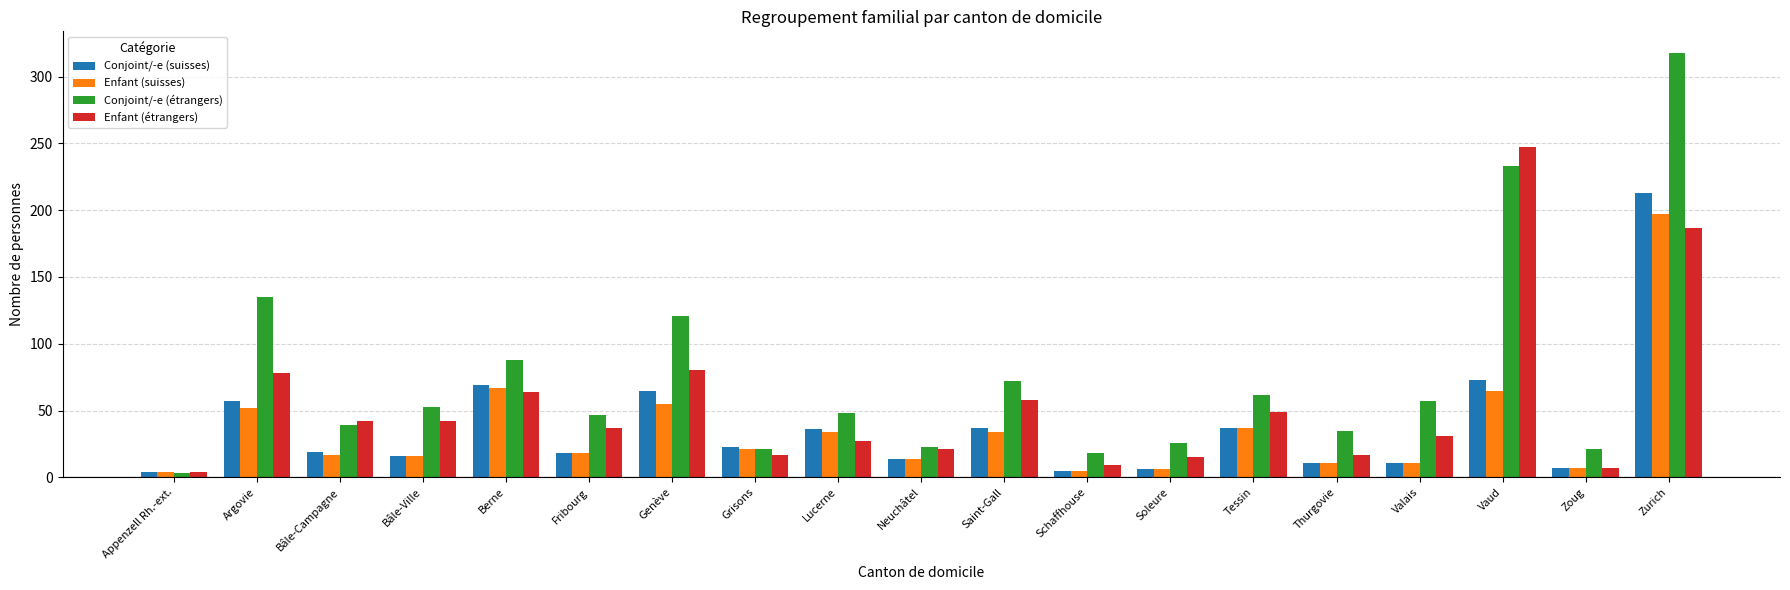

What is the difference between the Enfant (étrangers) values at Valais and Fribourg?

6